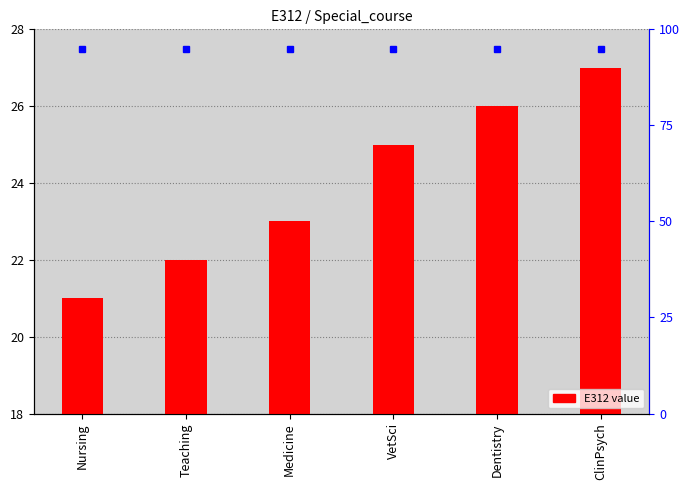

How many values are between 22 and 26?

4